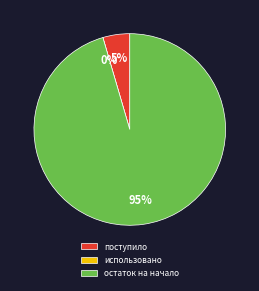

Do использовано and остаток на начало together represent more than half of the pie?

Yes